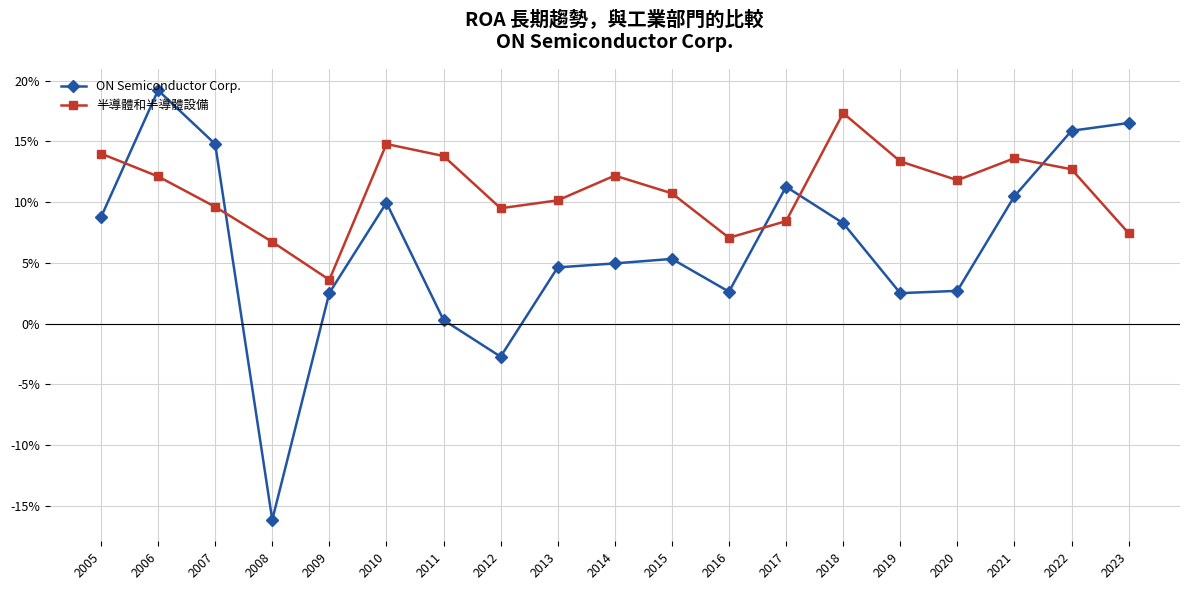

What is the average value of the ON Semiconductor Corp. series?

0.1